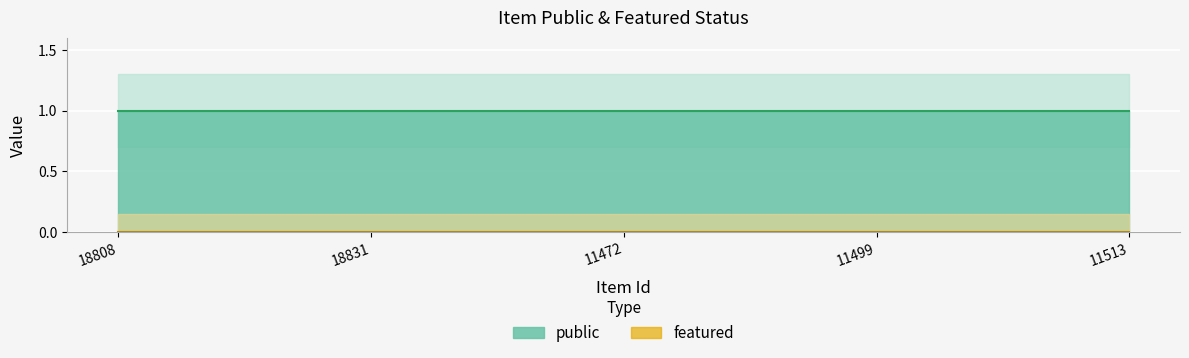

What is the label of the 3rd point from the right?

11472